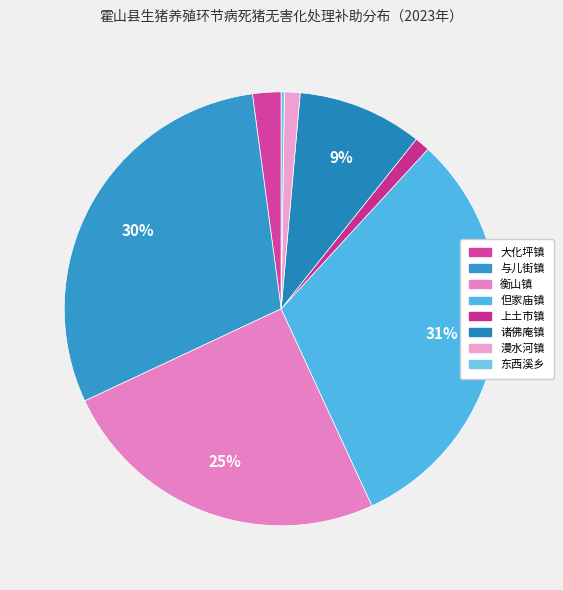

Does any single category account for the majority?

No